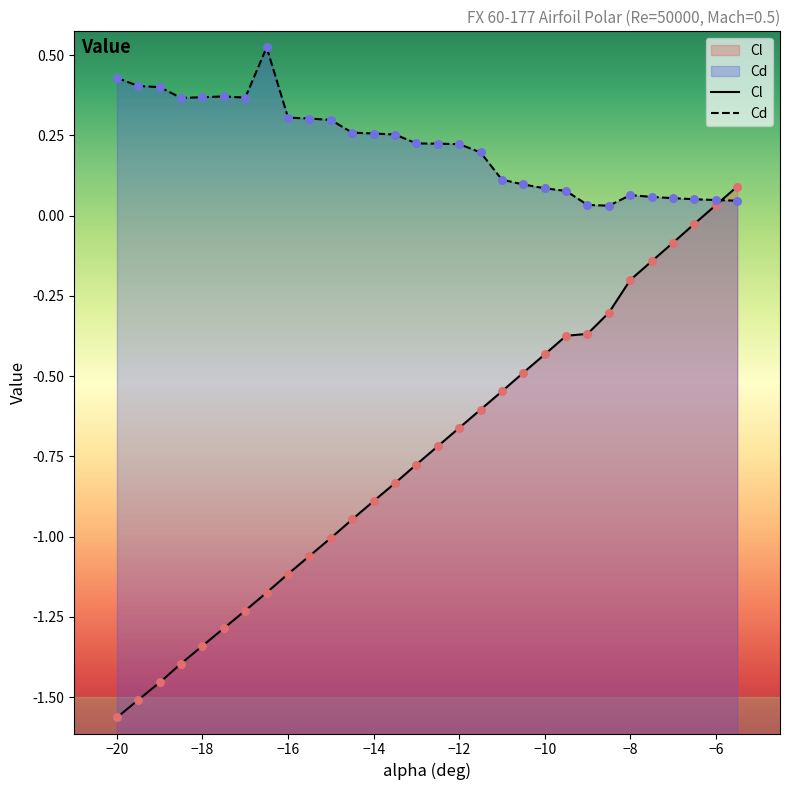

Which series has the largest Y range (max minus min)?

Cl